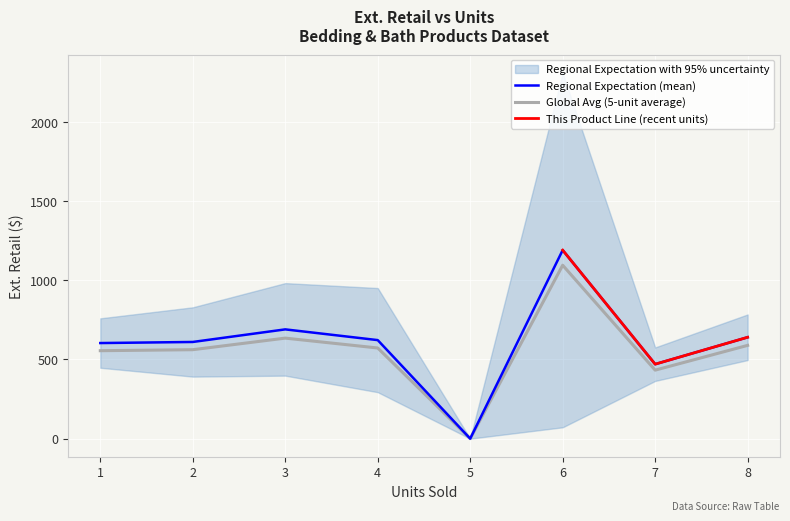

Count the number of values greater than 639.

4